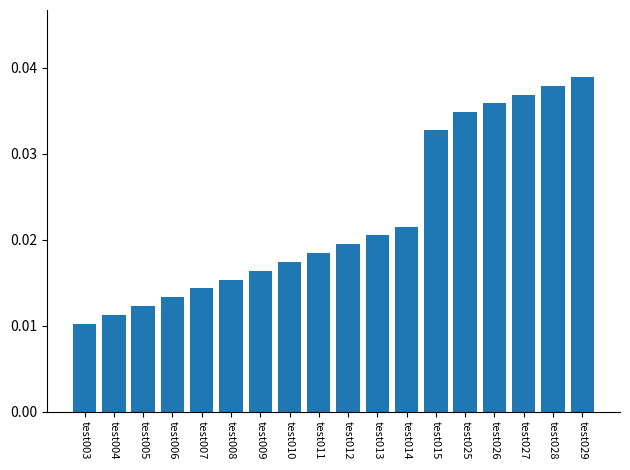

The value at test026 is 0.1. True or false?

False